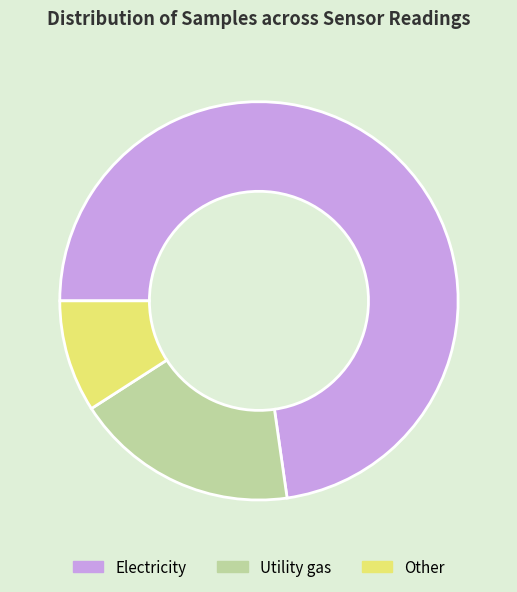

Which slice is the largest?

Electricity